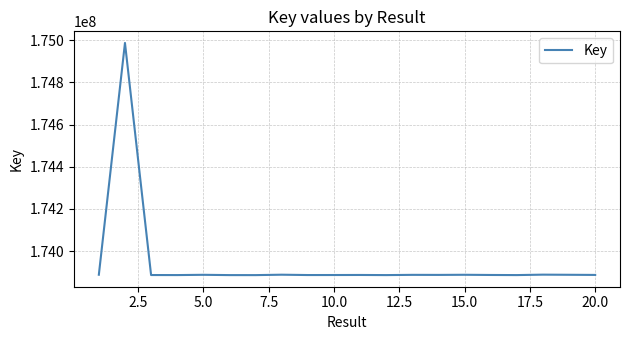

What is the smallest value displayed?

173886606